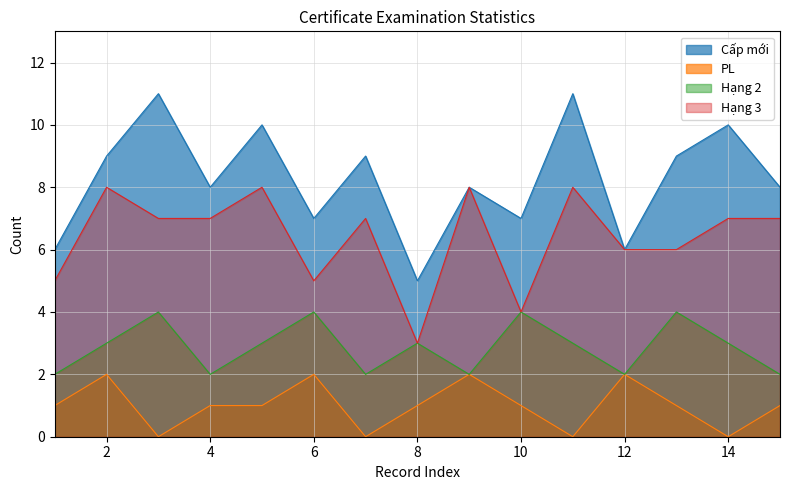

Which label corresponds to the smallest value in the chart?

3